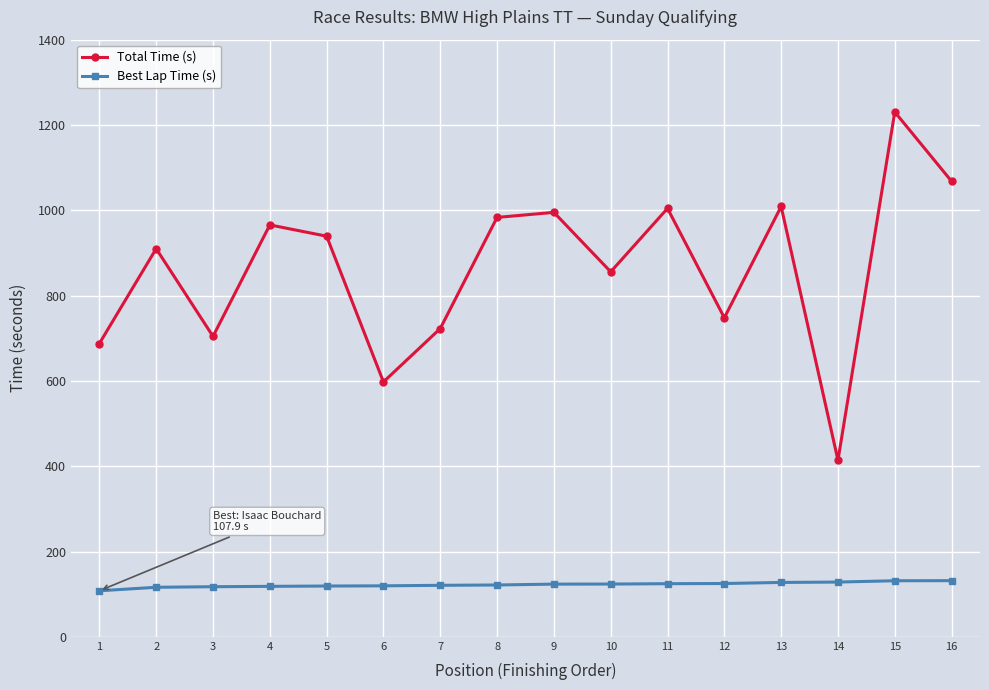

True or false: Total Time (s) and Best Lap Time (s) cross at least once.

False